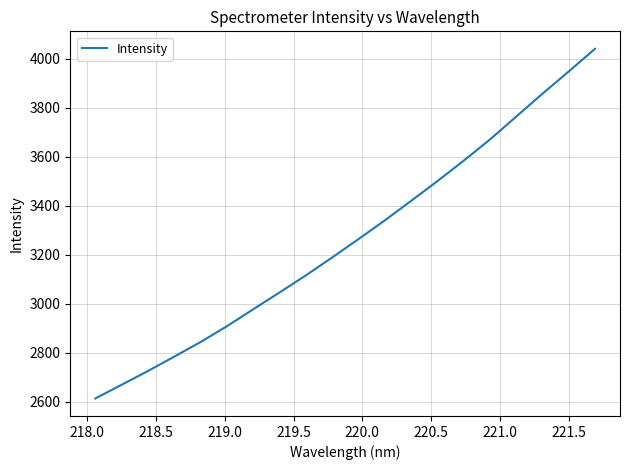

What is the maximum value shown in the chart?

4041.1